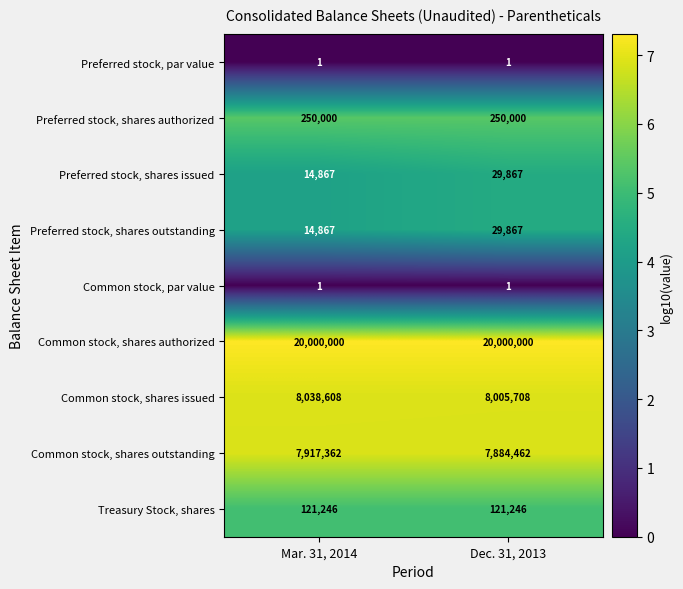

What is the maximum value shown in the chart?

20000000